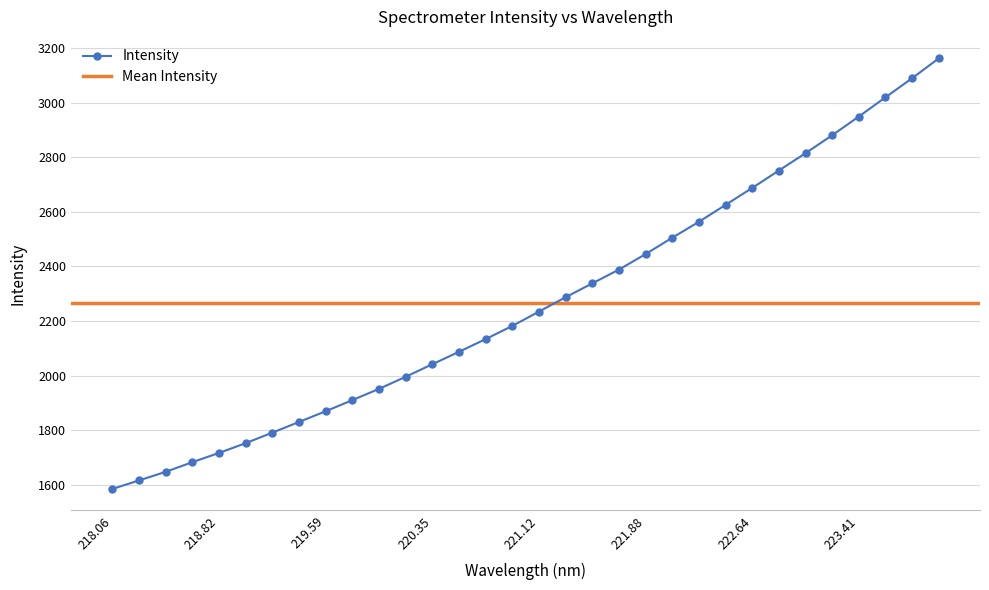

What position from the right is 223.2172?

5